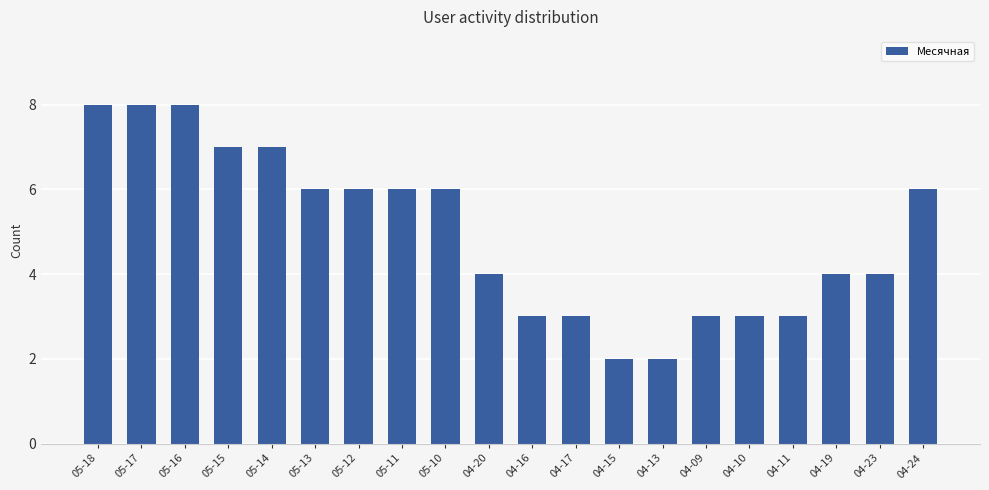

How many categories are shown in the chart?

20